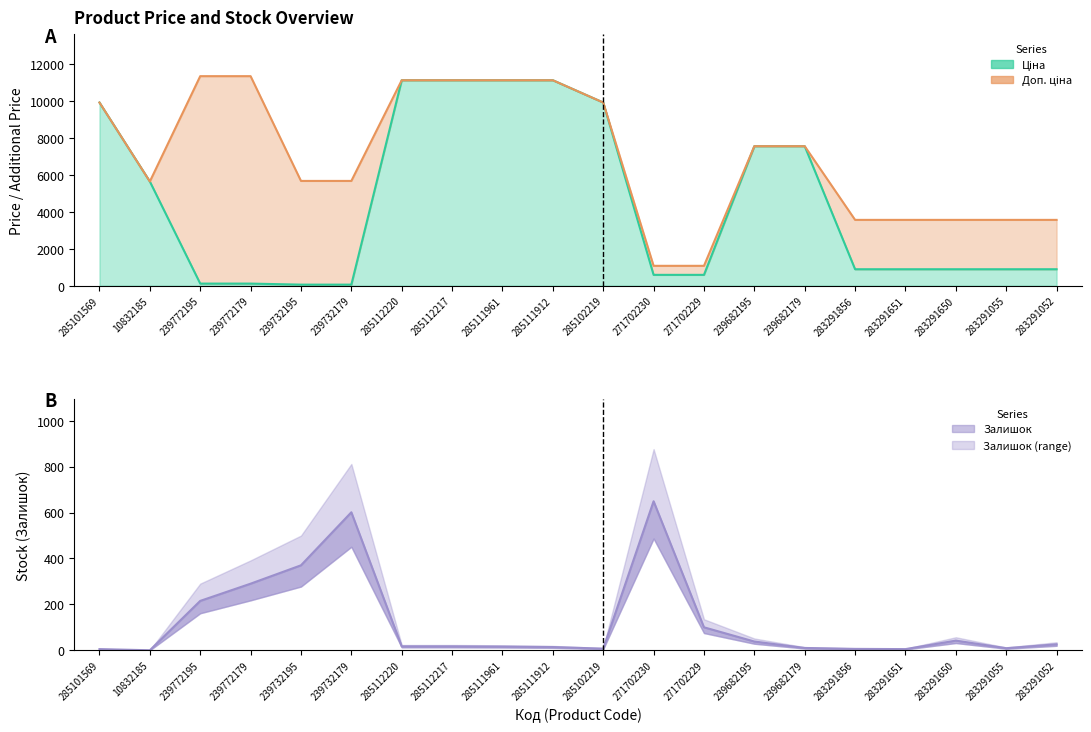

True or false: Залишок and Доп. ціна intersect in this chart.

False